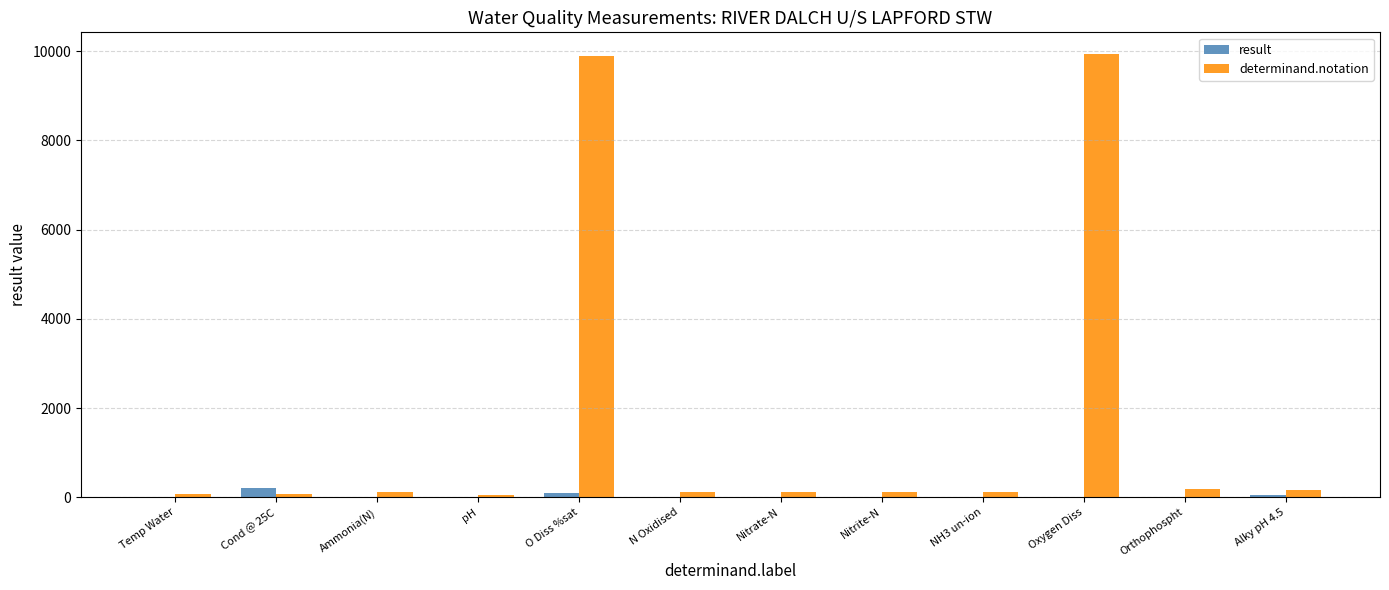

What is the sum of all determinand.notation values?

20962.0